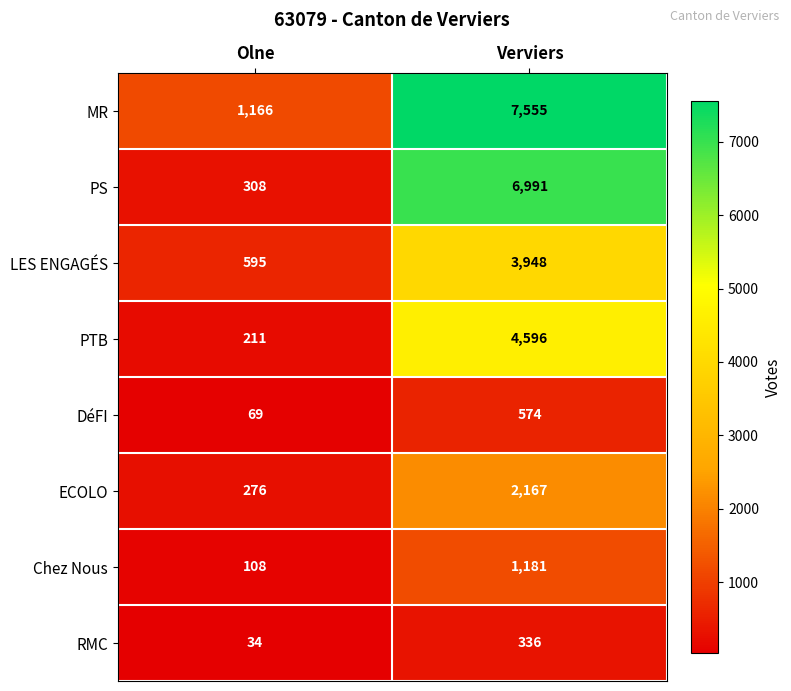

Reading left to right, what are all the values shown in this chart?

MR: Olne=1166	Verviers=7555
PS: Olne=308	Verviers=6991
LES ENGAGÉS: Olne=595	Verviers=3948
PTB: Olne=211	Verviers=4596
DéFI: Olne=69	Verviers=574
ECOLO: Olne=276	Verviers=2167
Chez Nous: Olne=108	Verviers=1181
RMC: Olne=34	Verviers=336